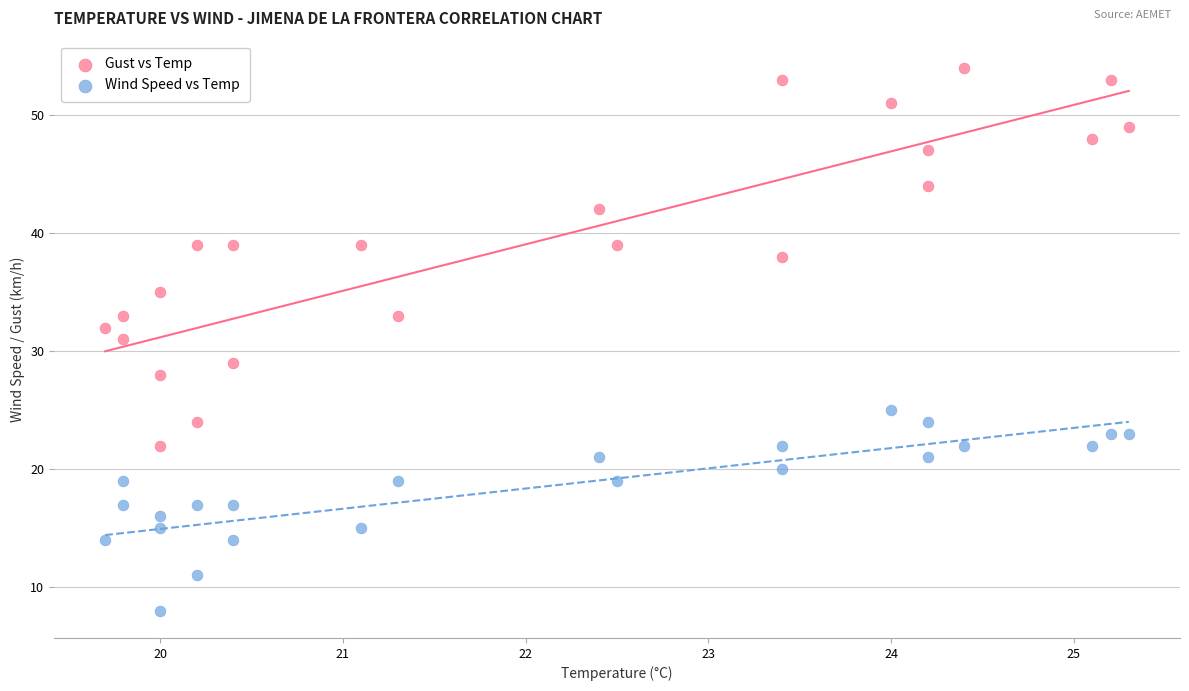

Which series contains the lowest Y value?

Wind Speed vs Temp